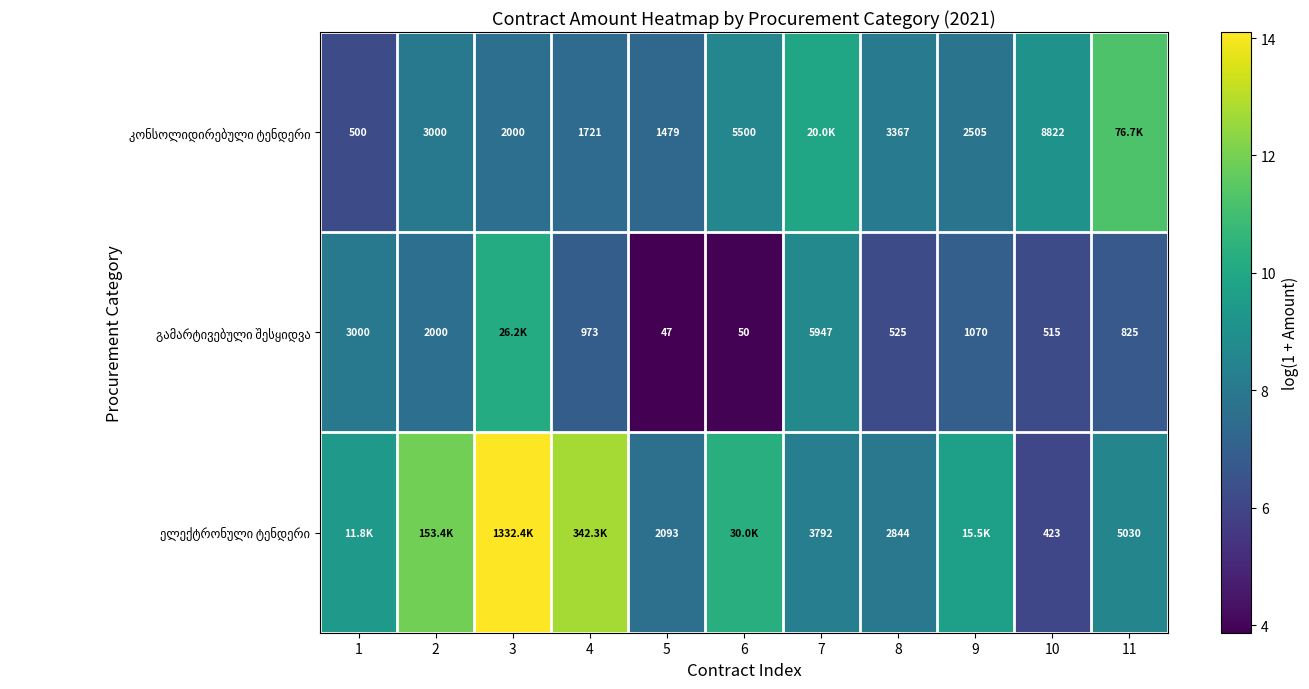

Where does the ელექტრონული ტენდერი series first go above 9?

1